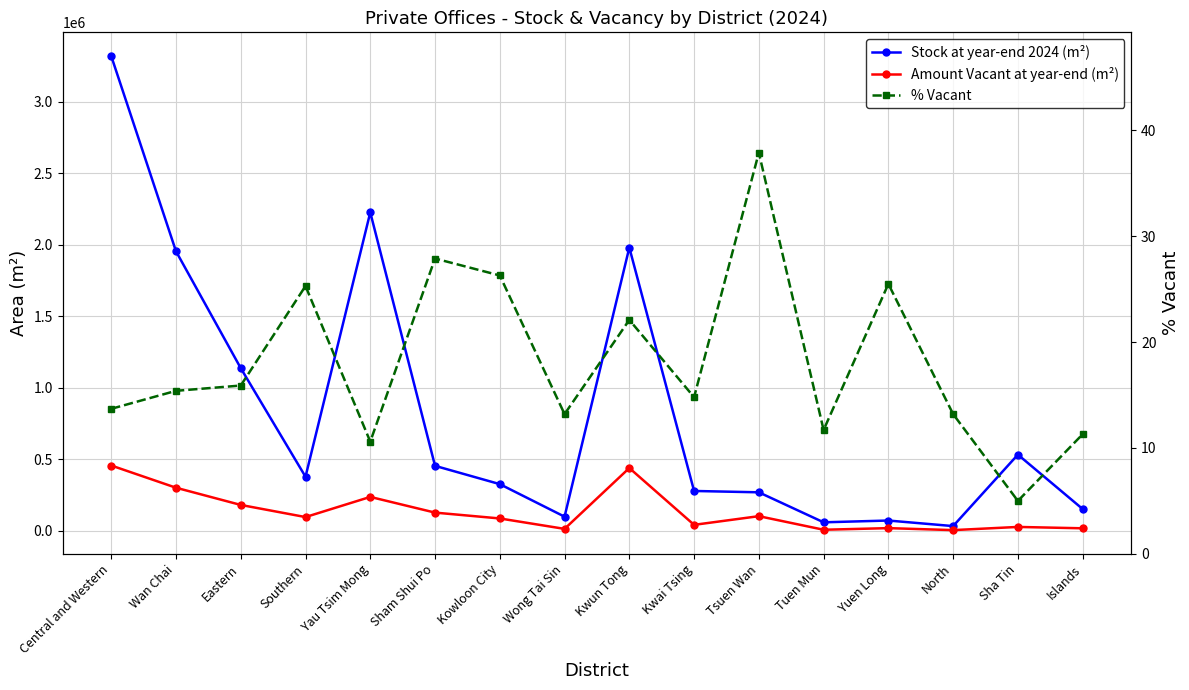

What is the sum of the % Vacant values at Yuen Long and Yau Tsim Mong?

36.1